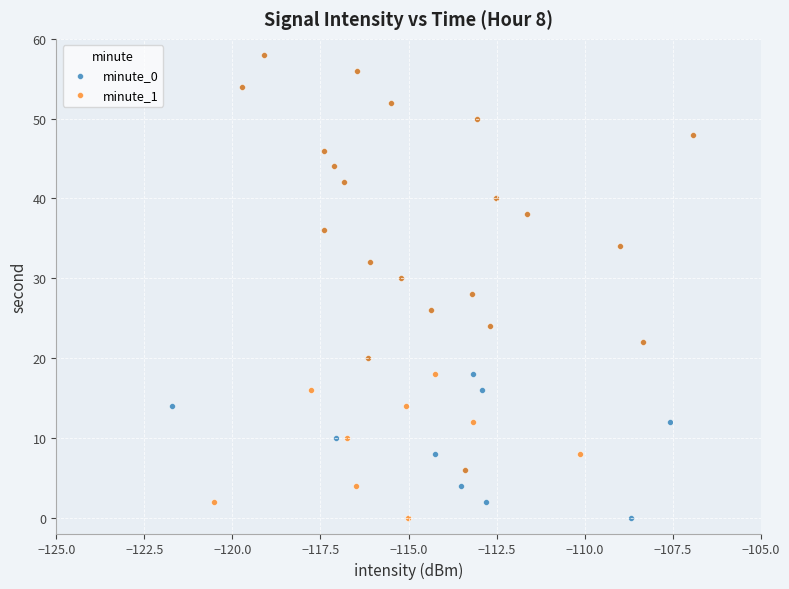

What are all the series names shown in the legend?

minute_0, minute_1